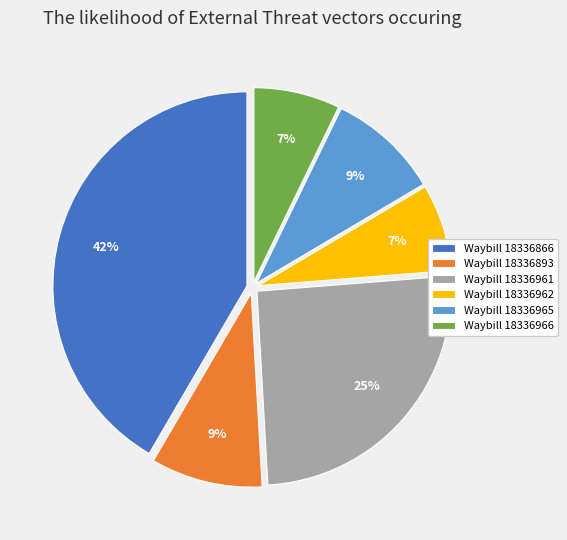

Is the sum of Waybill 18336962 and Waybill 18336893 greater than half?

No